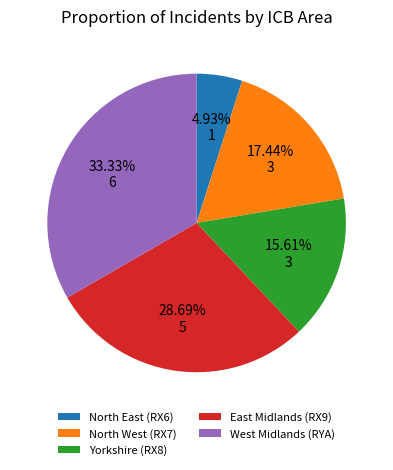

Is there any slice that represents more than half of the pie?

No